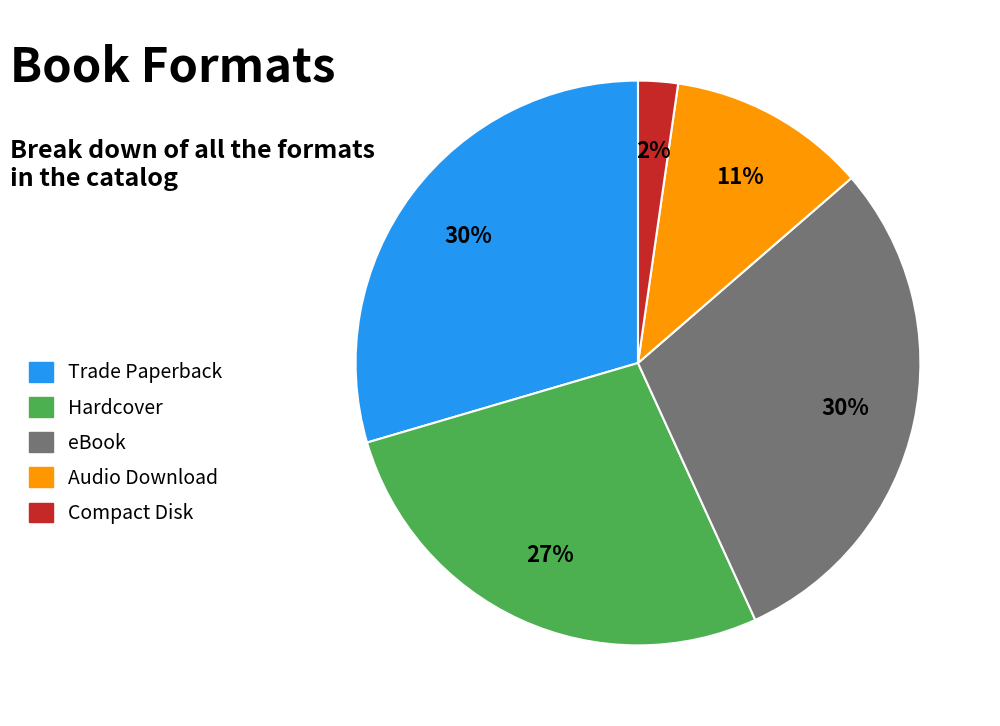

What is the smallest slice in the pie chart?

Compact Disk